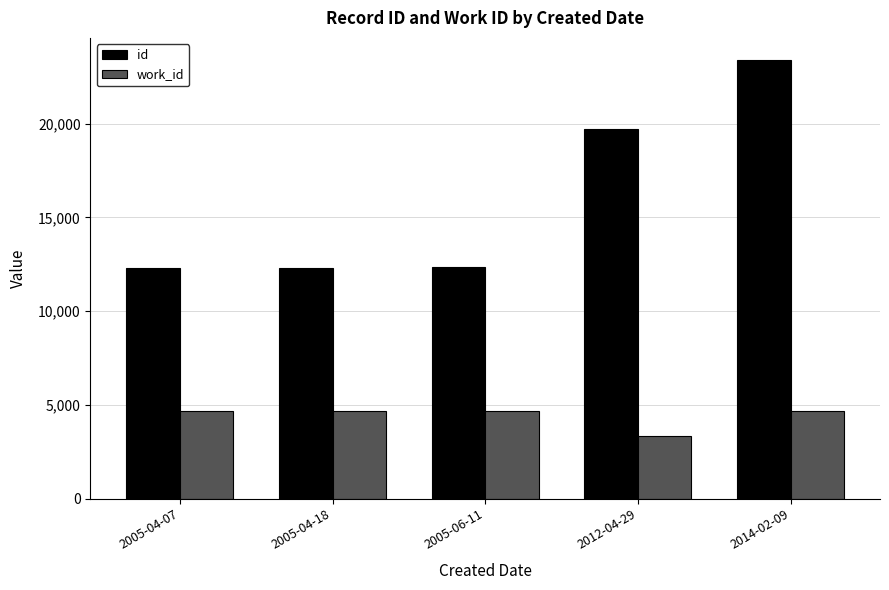

The id series shows 11037 at 2012-04-29. True or false?

False